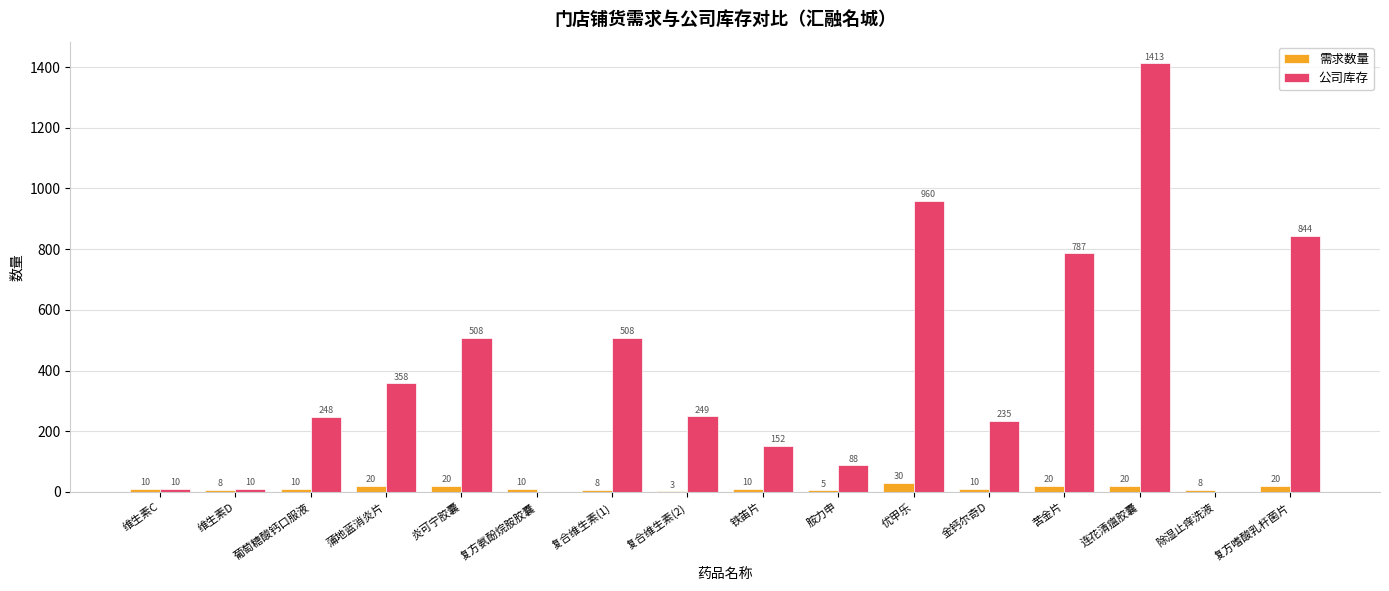

Does the chart contain stacked bars?

No